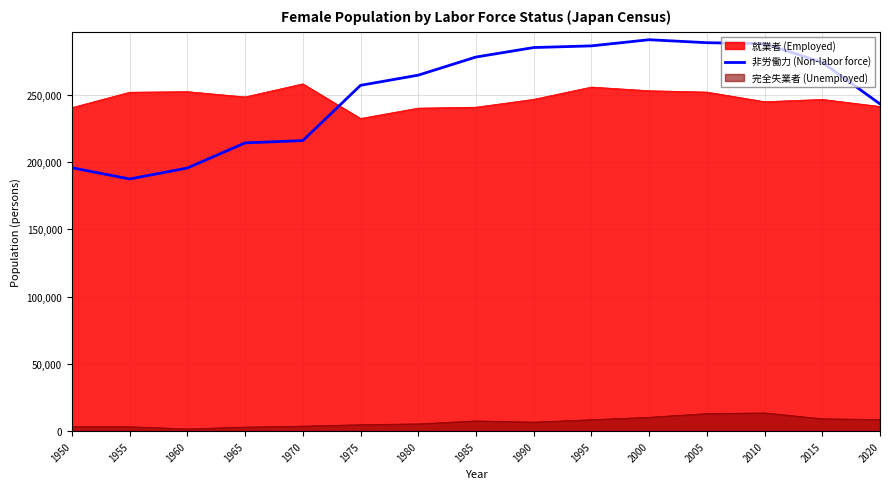

At which category does the data reach its first local valley?

1955